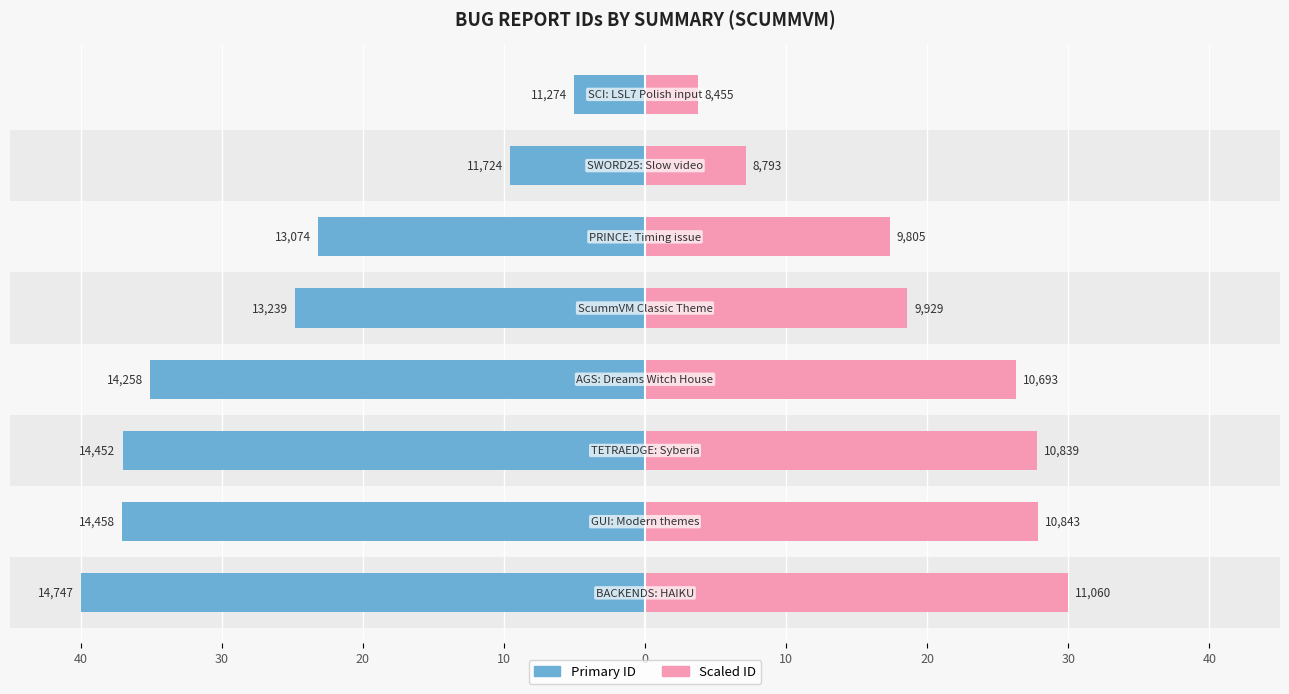

The ID (left) series shows -56.3 at 20. True or false?

False